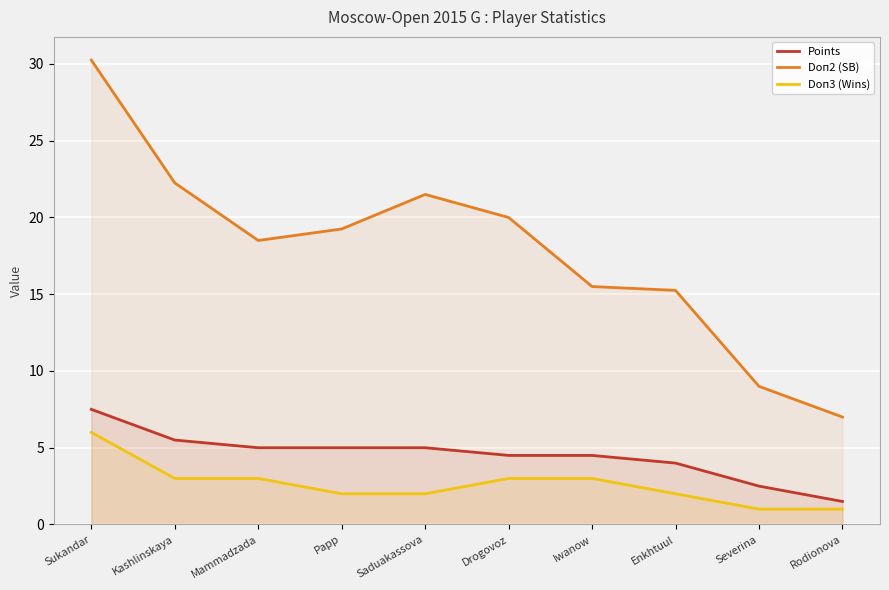

True or false: Points has more than 2 points higher than both neighbors.

False